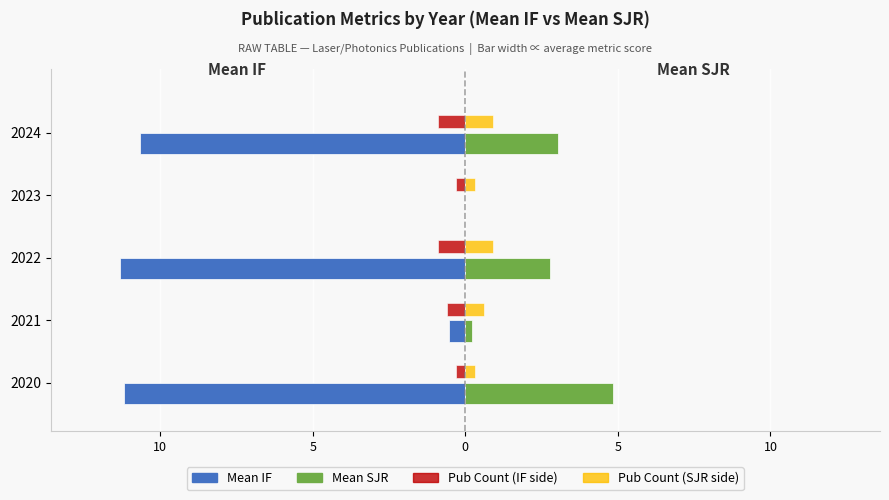

Is the value of SJR at 2024 greater than the value of IF at 2021?

Yes